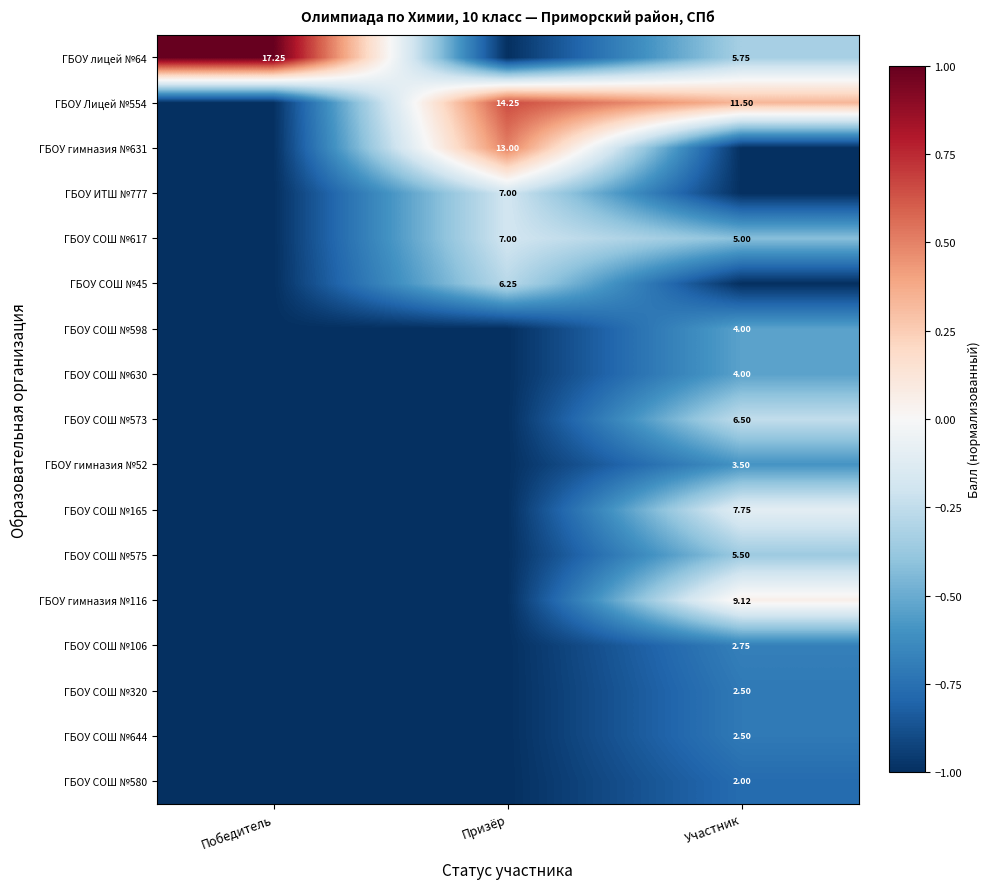

What is the spread (max minus min) of values at Победитель?

2.0